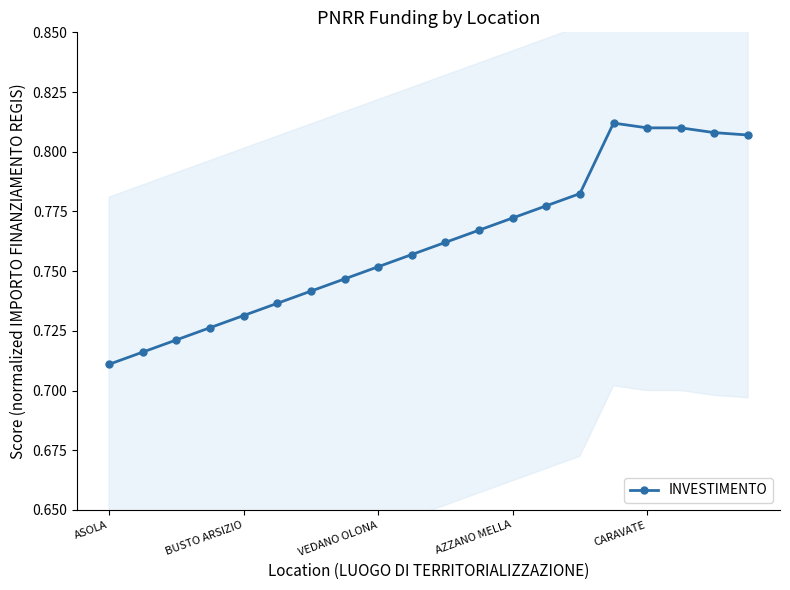

Reading left to right, extract all data points from this chart.

0.7	0.7	0.7	0.7	0.7	0.7	0.7	0.7	0.8	0.8	0.8	0.8	0.8	0.8	0.8	0.8	0.8	0.8	0.8	0.8